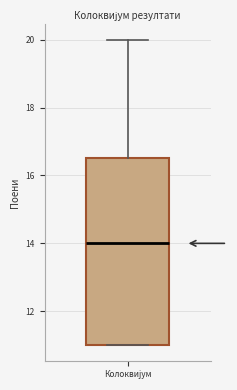

Where is the upper edge of the box for Колоквијум on the y-axis? The values are not printed on the chart, so give them approximately, as read against the axis.

16.6